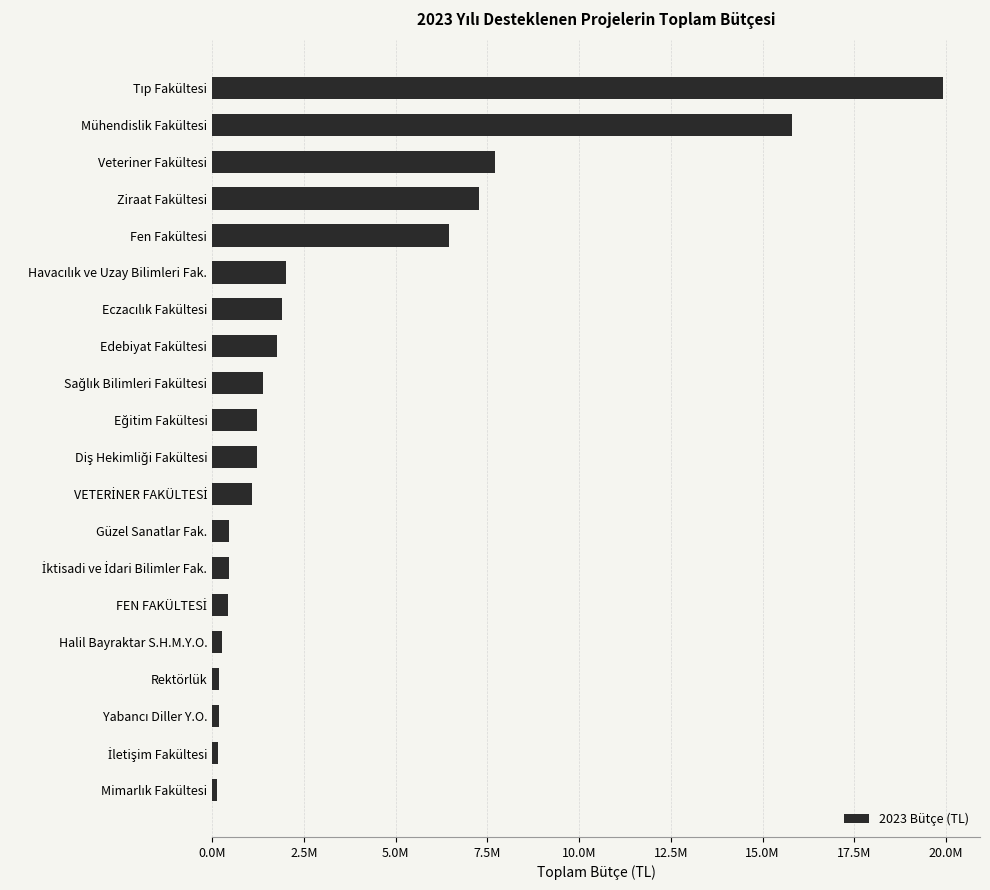

What is the average value?

3497967.4